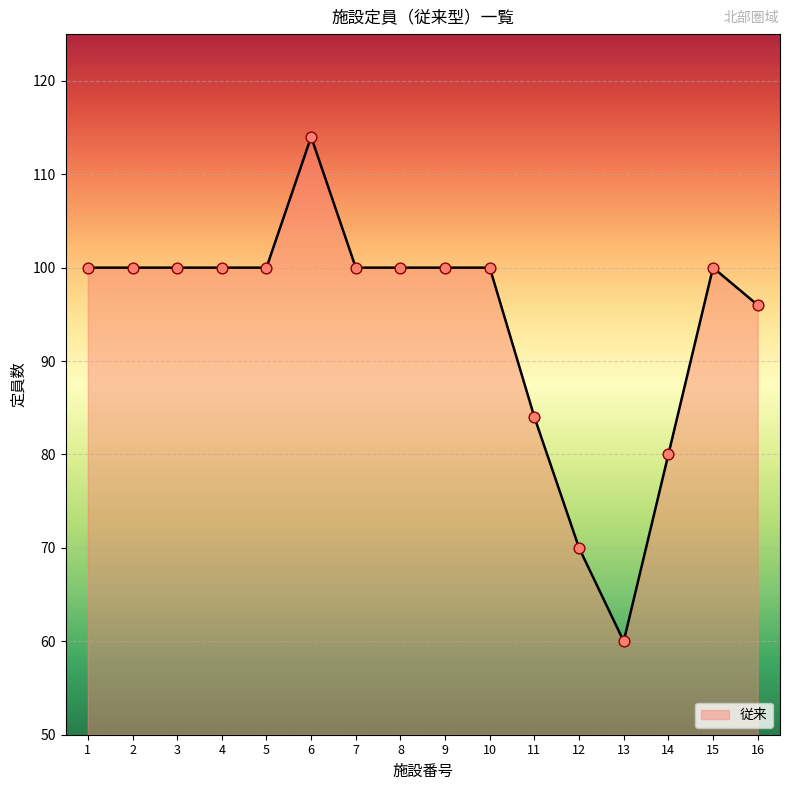

Between 13 and 14, which is larger?

14